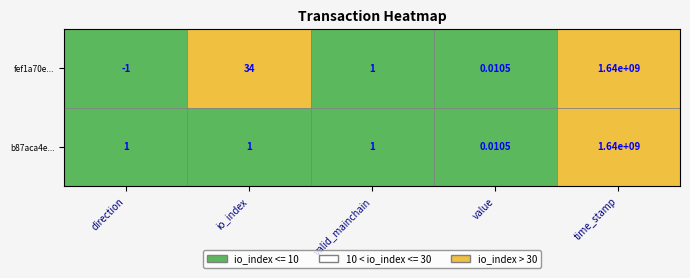

Rank the series by their maximum value, from lowest to highest.

b87aca4e..., fef1a70e...